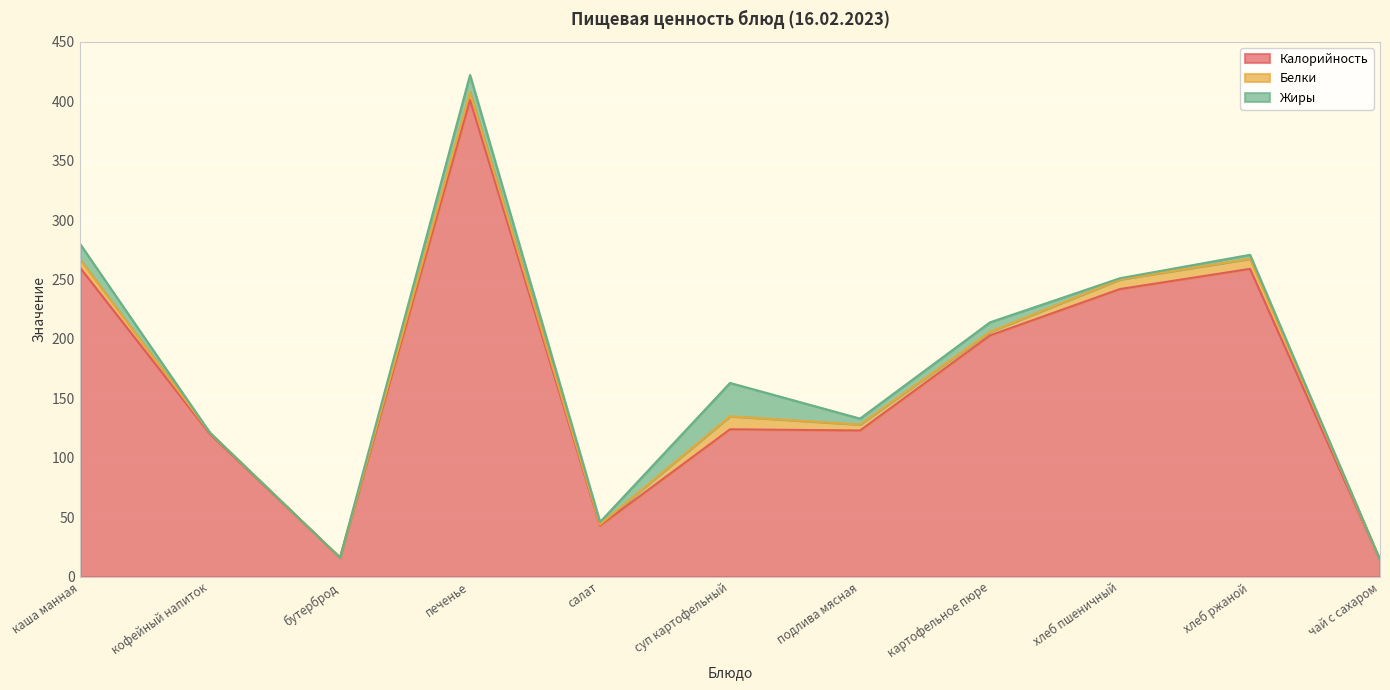

At how many categories does at least one series exceed 177?

5